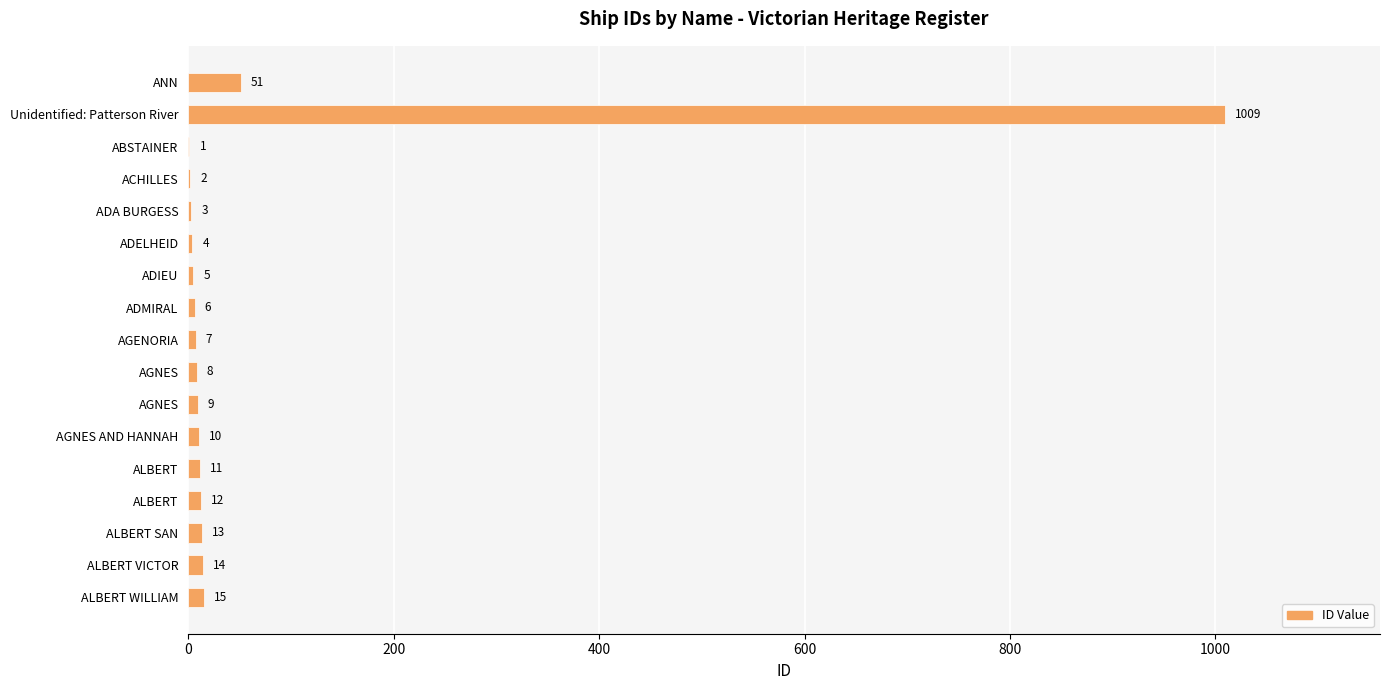

Count the number of categories in the chart.

17